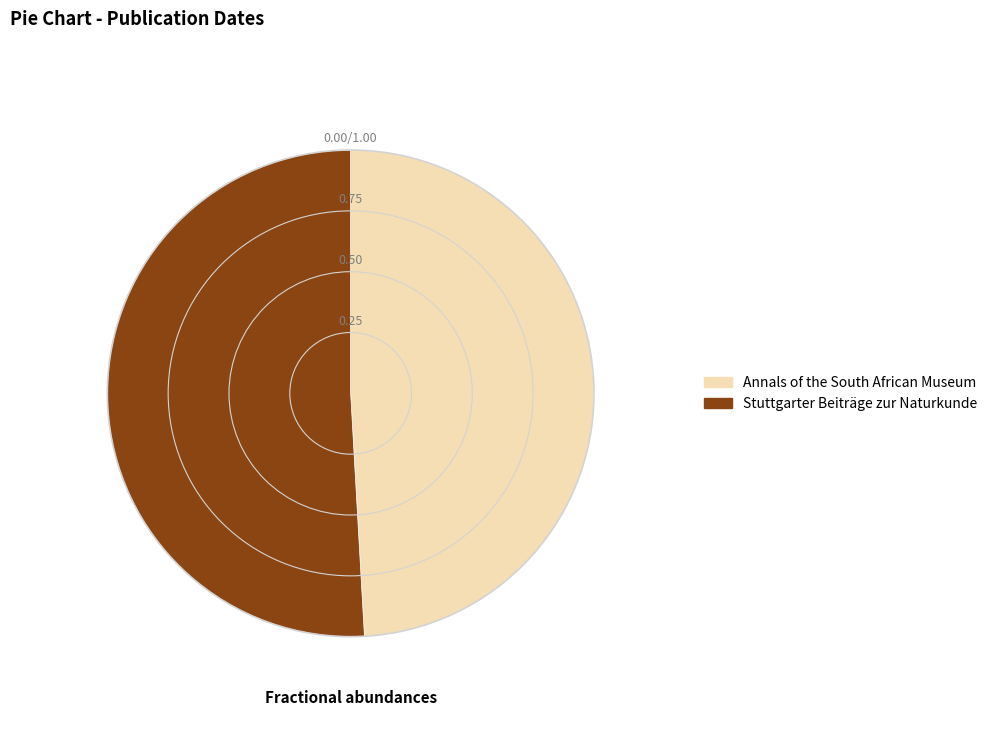

Is it true that Annals of the South African Museum is 37% of the pie?

False